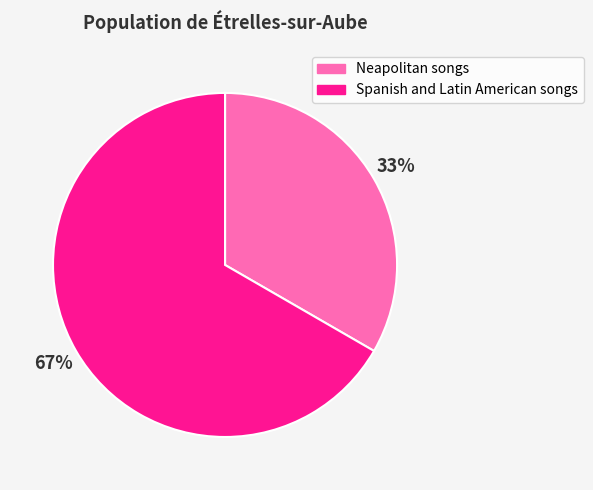

Combined, do Spanish and Latin American songs and Neapolitan songs account for over 50%?

Yes